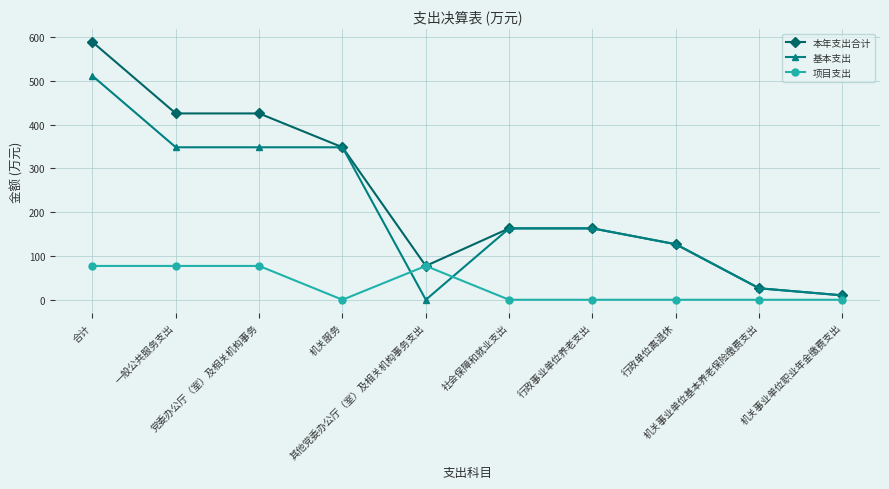

What are all the series names shown in the legend?

本年支出合计, 基本支出, 项目支出